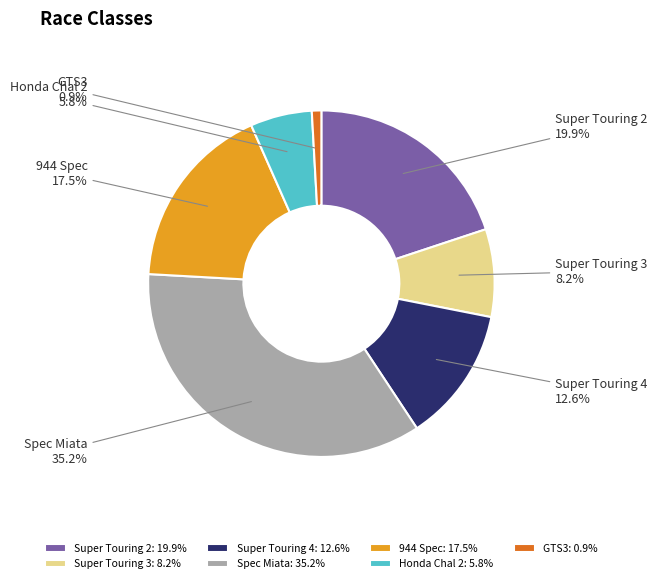

To the nearest percent, what is the difference between the largest and smallest slice percentages?

34%